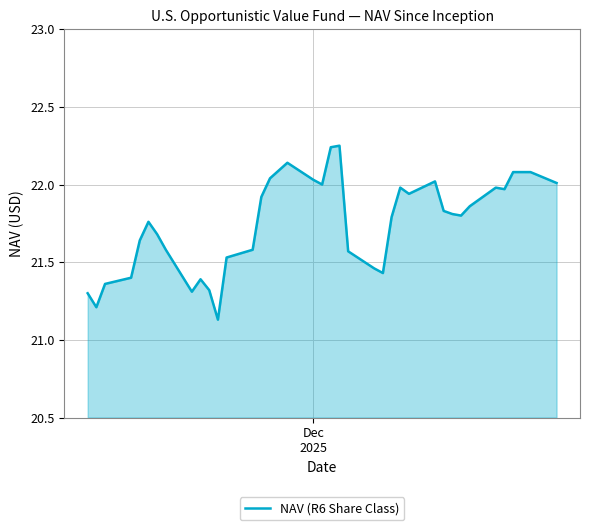

What is the difference between the maximum and minimum values?

1.1